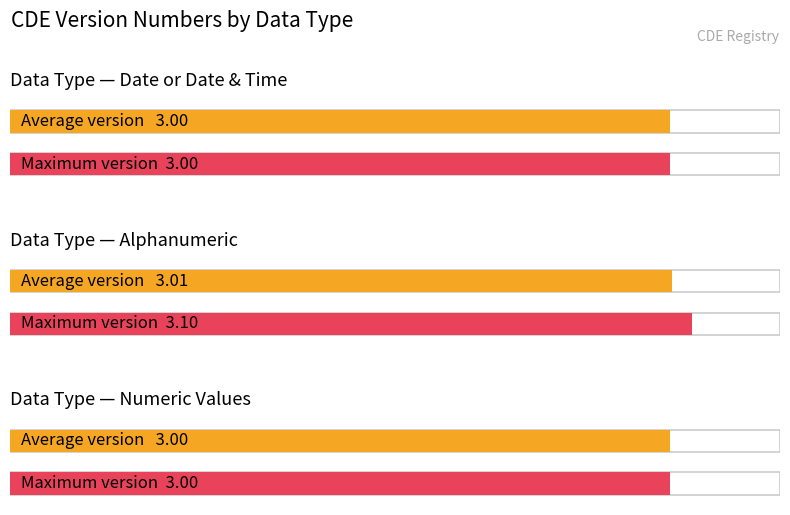

What is the maximum value shown in the chart?

3.1